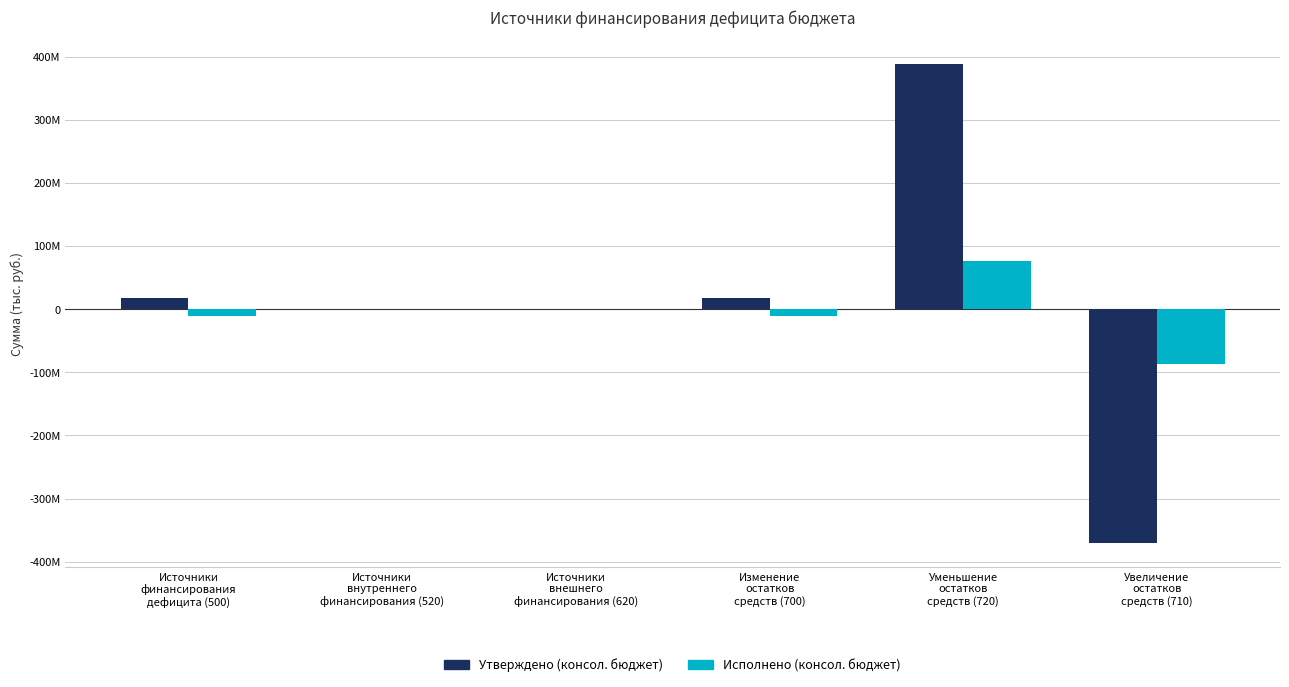

What are all the series names shown in the legend?

Утверждено (консол. бюджет), Исполнено (консол. бюджет)